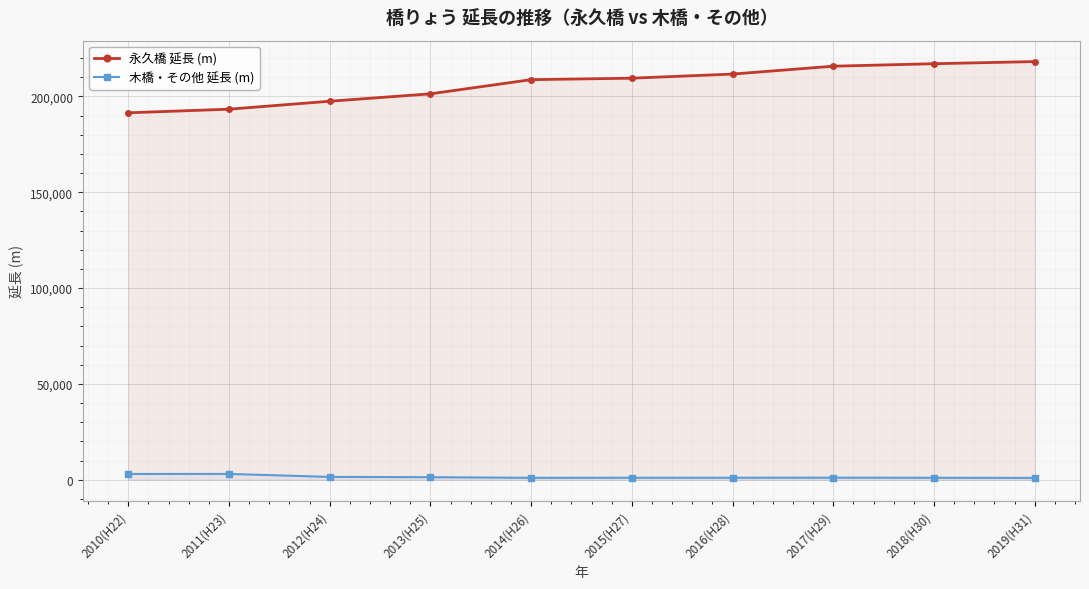

Is the value of 木橋・その他 延長 (m) at 2017(H29) greater than the value of 永久橋 延長 (m) at 2012(H24)?

No